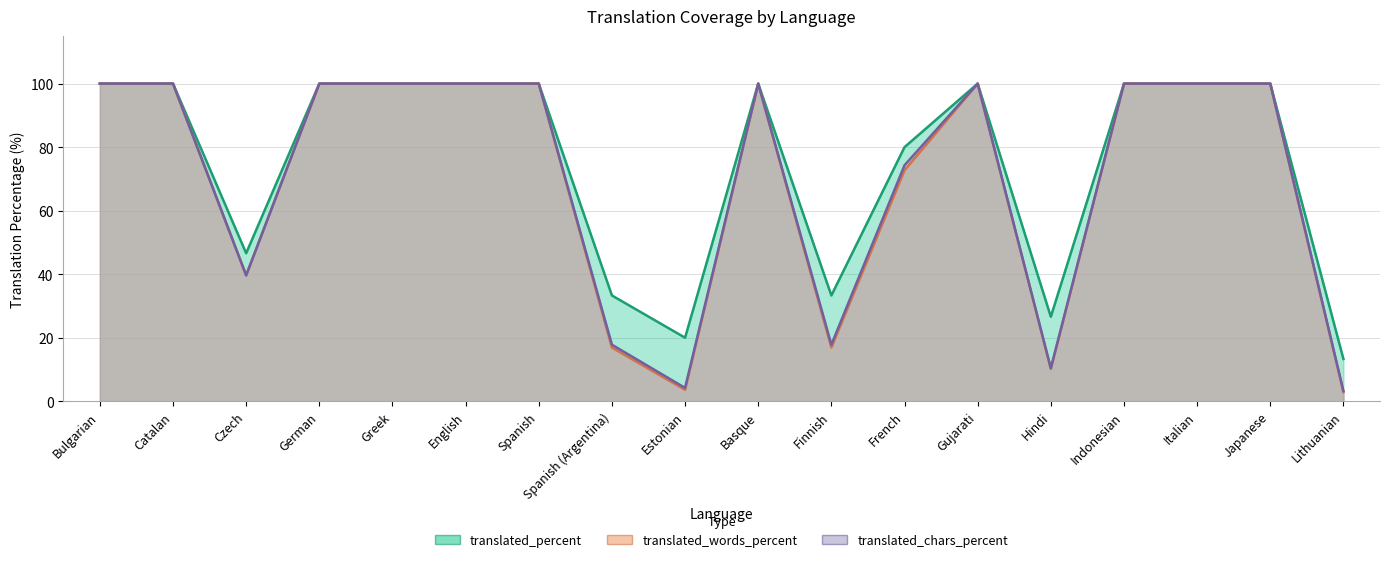

Between Greek and Czech, which is larger?

Greek